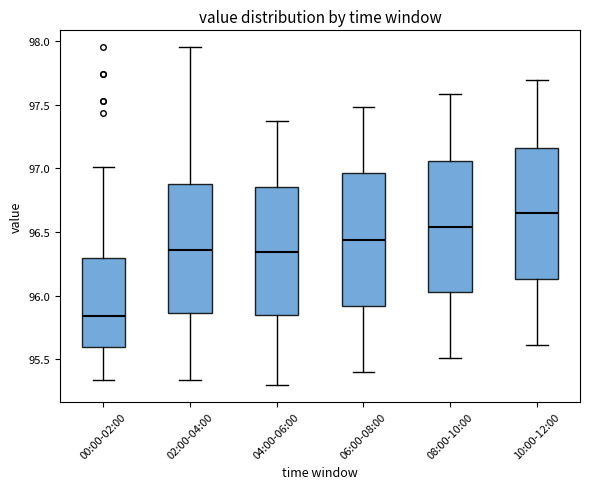

Where is the upper edge of the box for 04:00-06:00 on the y-axis? The values are not printed on the chart, so give them approximately, as read against the axis.

96.85